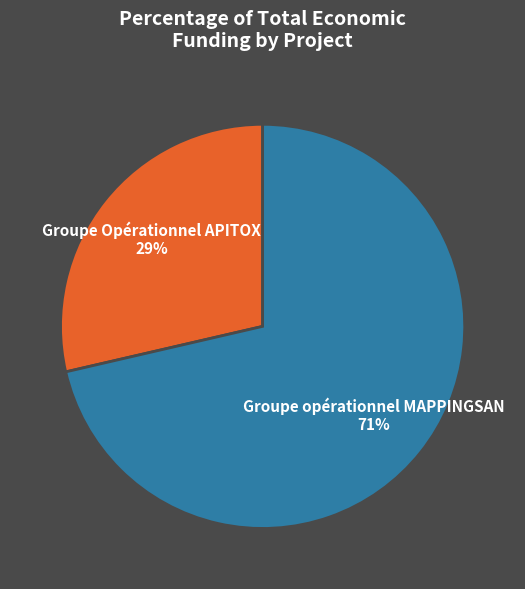

To the nearest percent, what is the average slice percentage?

50%